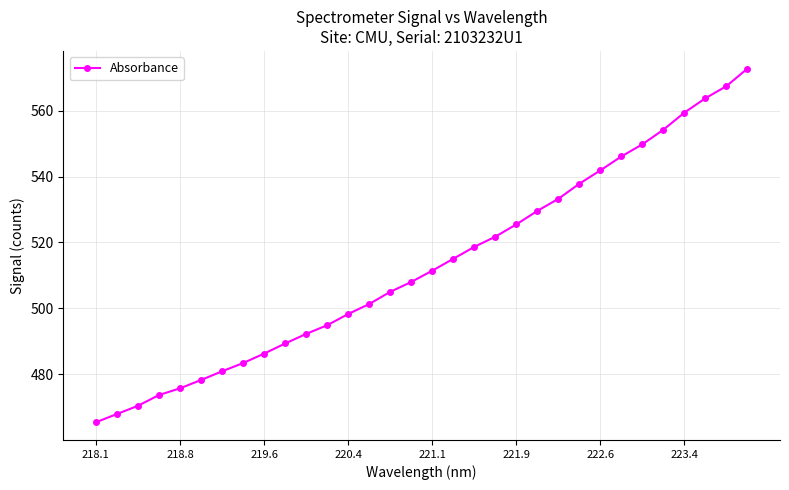

What is the greatest value displayed?

572.8